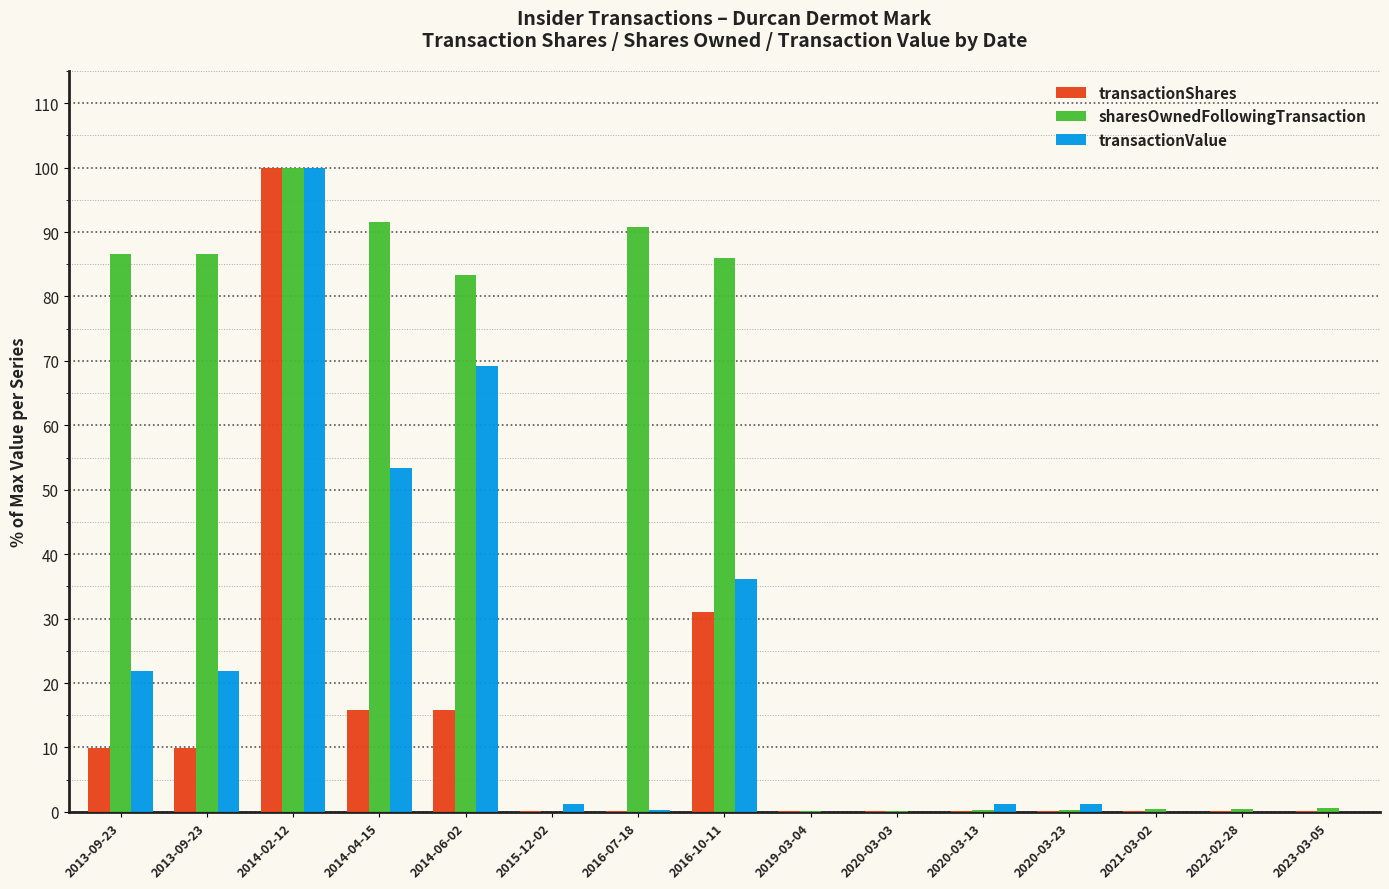

The transactionValue series shows 5.3 at 2013-09-23. True or false?

False